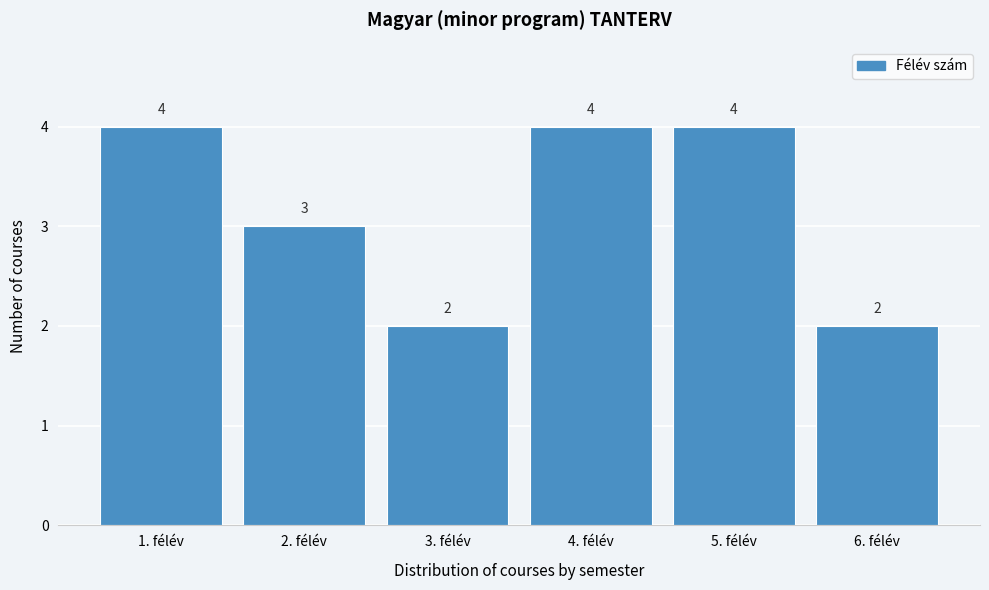

Reading left to right, transcribe this chart: for each bar, give the range it covers on the x-axis and its height.

0.5 to 1.5: 4
1.5 to 2.5: 3
2.5 to 3.5: 2
3.5 to 4.5: 4
4.5 to 5.5: 4
5.5 to 6.5: 2